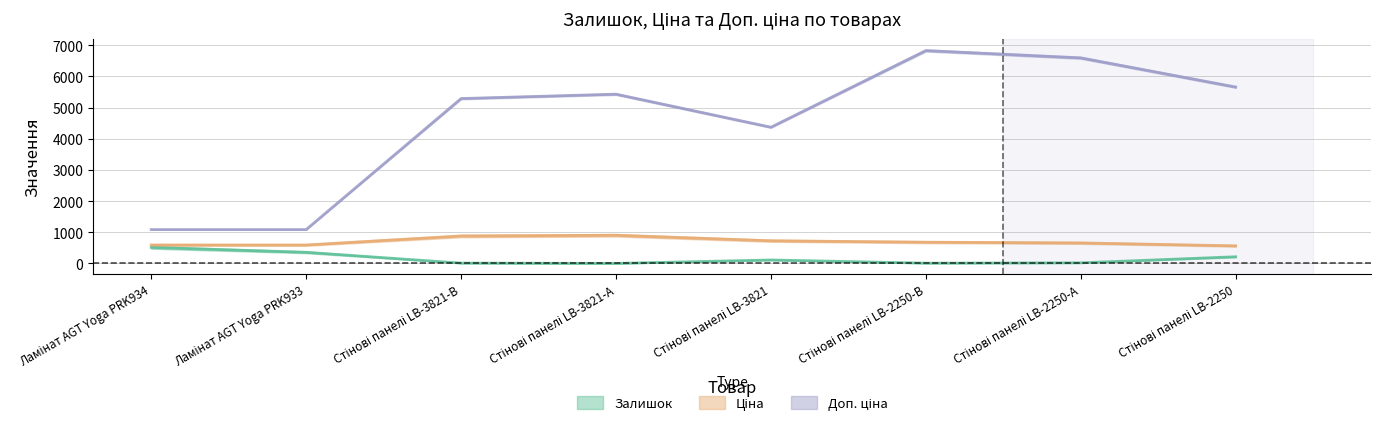

How many series are shown in this chart?

3